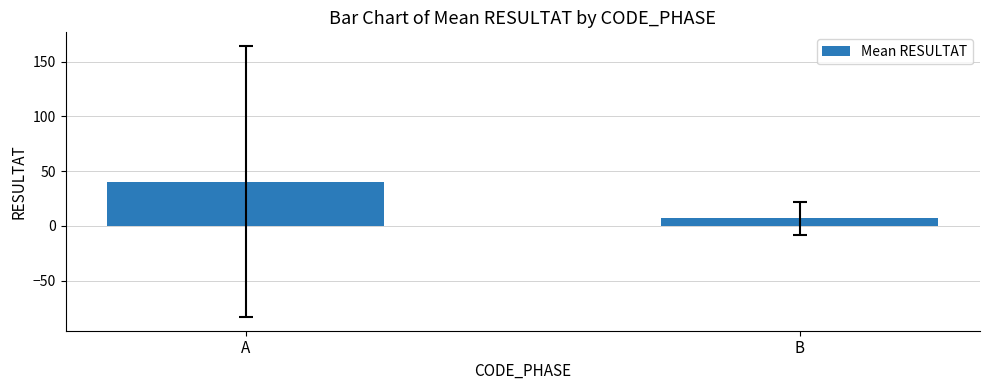

The value at A is 54.4. True or false?

False